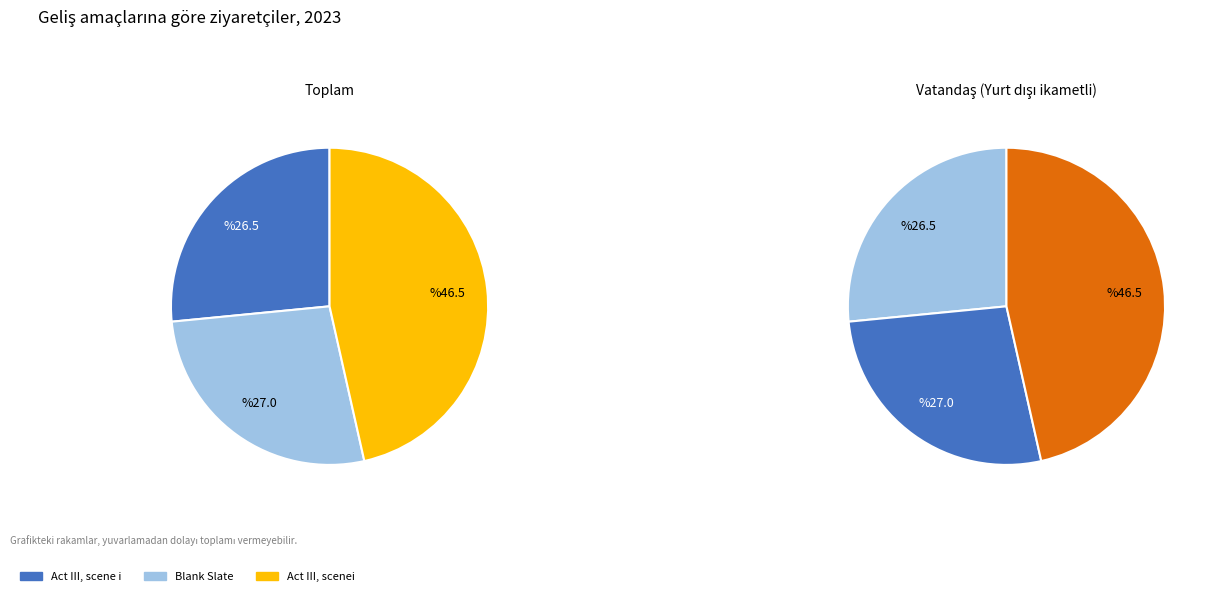

To the nearest percent, what is the combined percentage of Act III, scenei and Act III, scene i?

73%